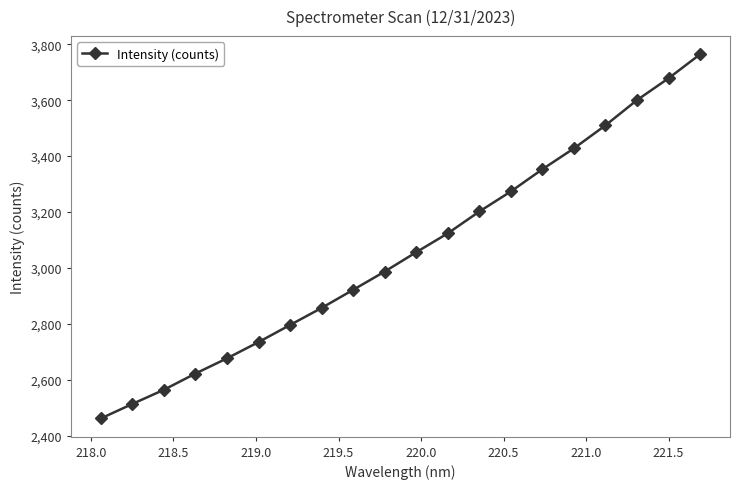

How many values exceed 3056?

10